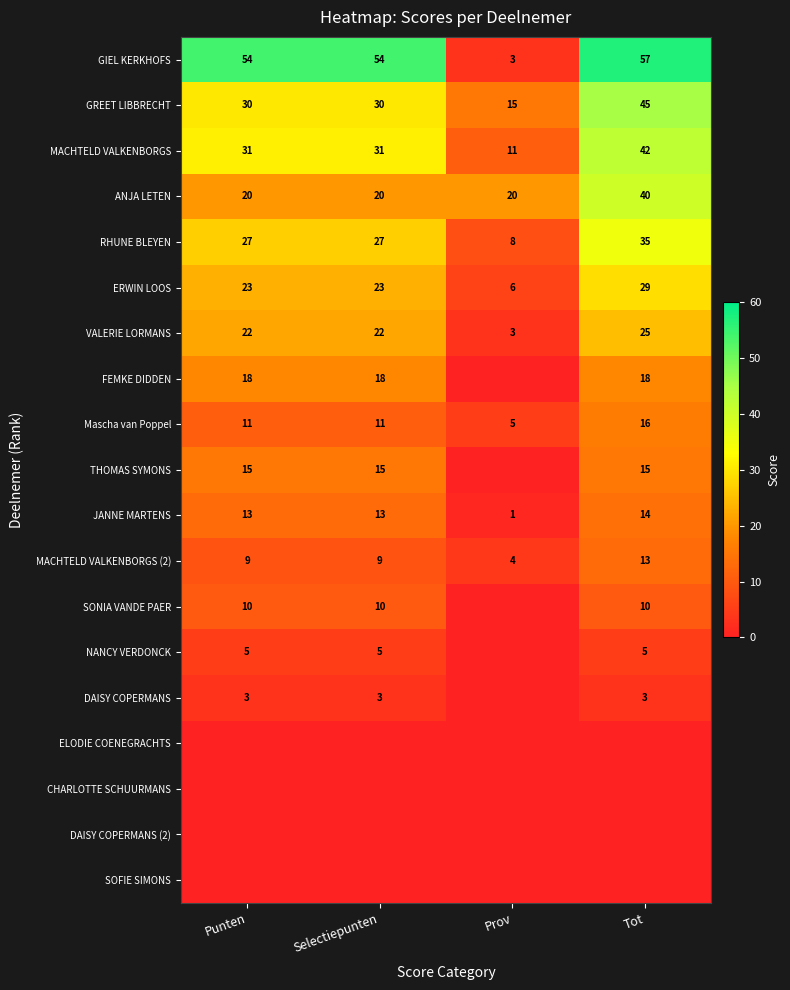

Between Prov and Tot, which is larger?

Tot